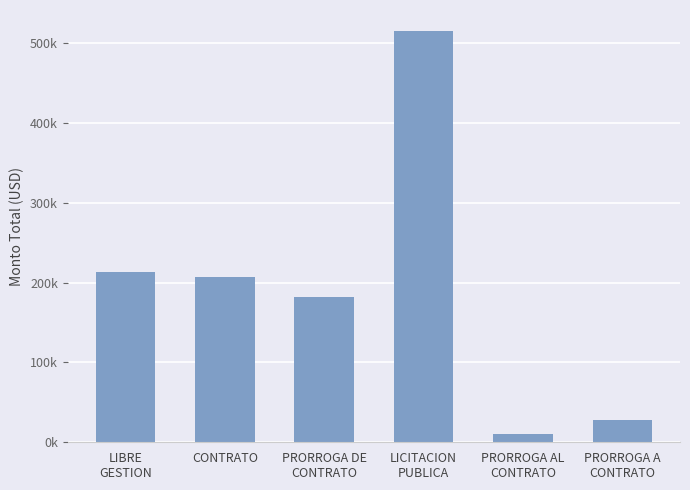

Reading right to left, list all the values displayed in this chart.

PRORROGA A
CONTRATO=28011.4	PRORROGA AL
CONTRATO=10671.7	LICITACION
PUBLICA=515513.5	PRORROGA DE
CONTRATO=182520.0	CONTRATO=206867.6	LIBRE
GESTION=212645.6